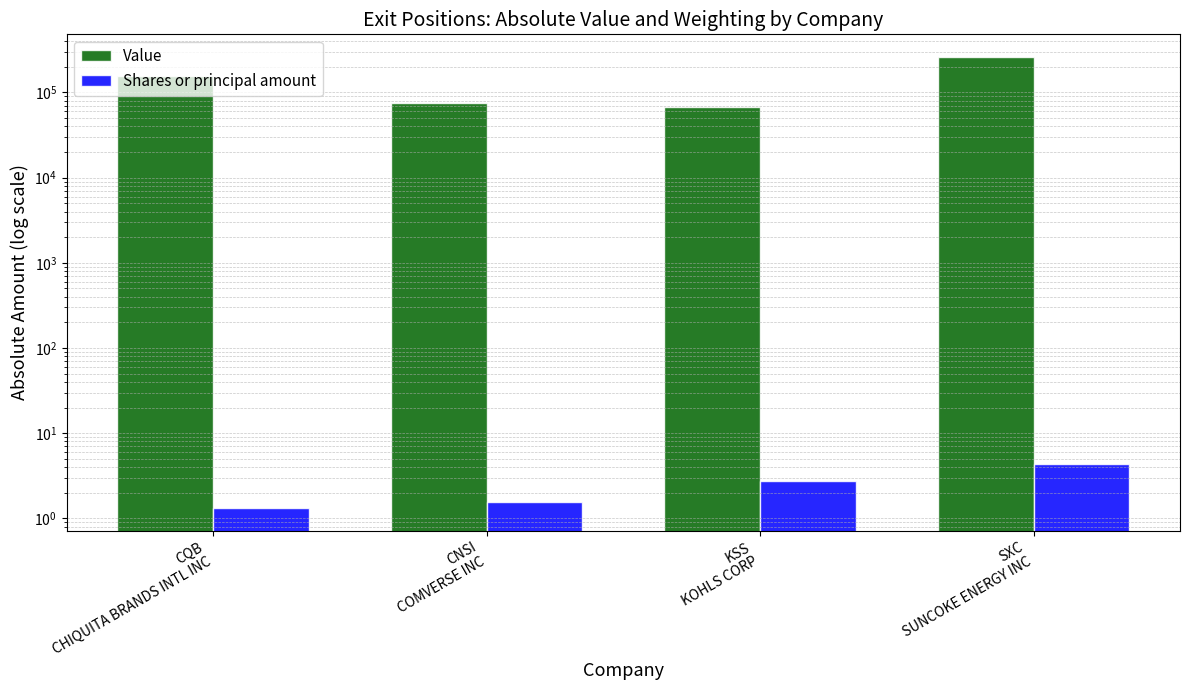

Which series has the largest range (max minus min)?

Value